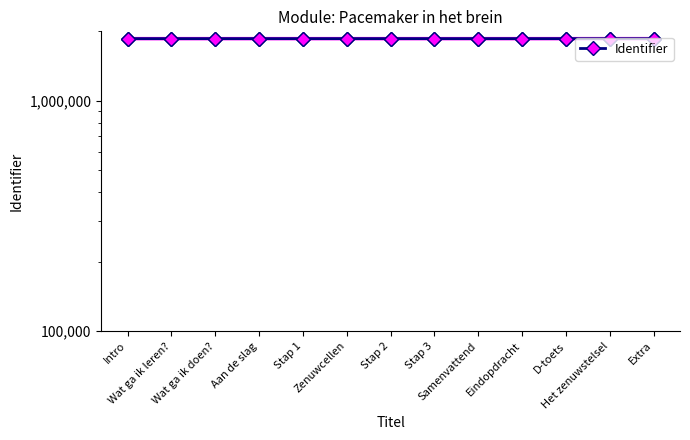

What is the label of the 2nd point from the right?

Het zenuwstelsel